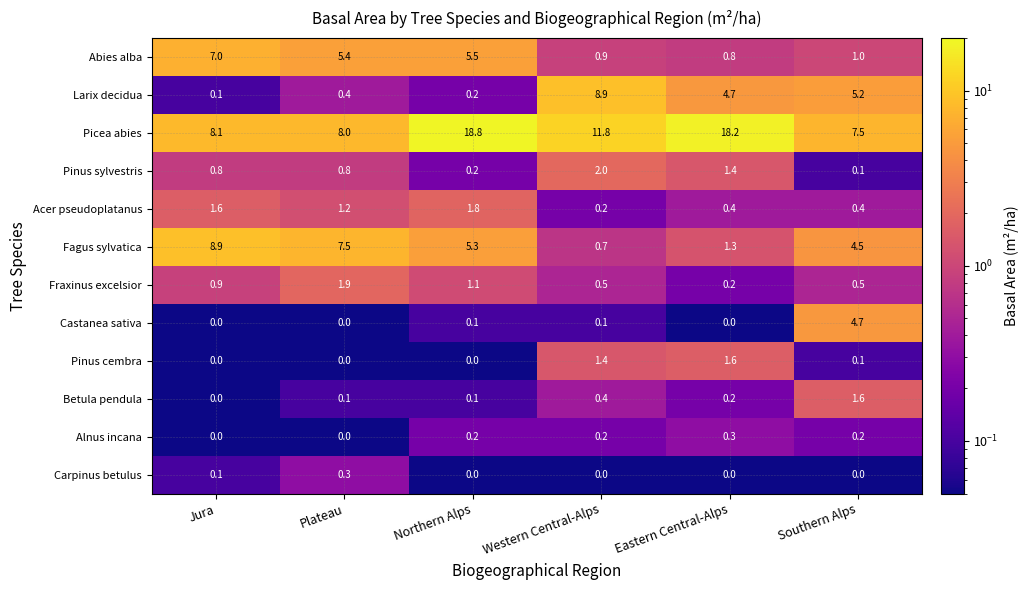

What is the total value across all series at Eastern Central-Alps?

29.1